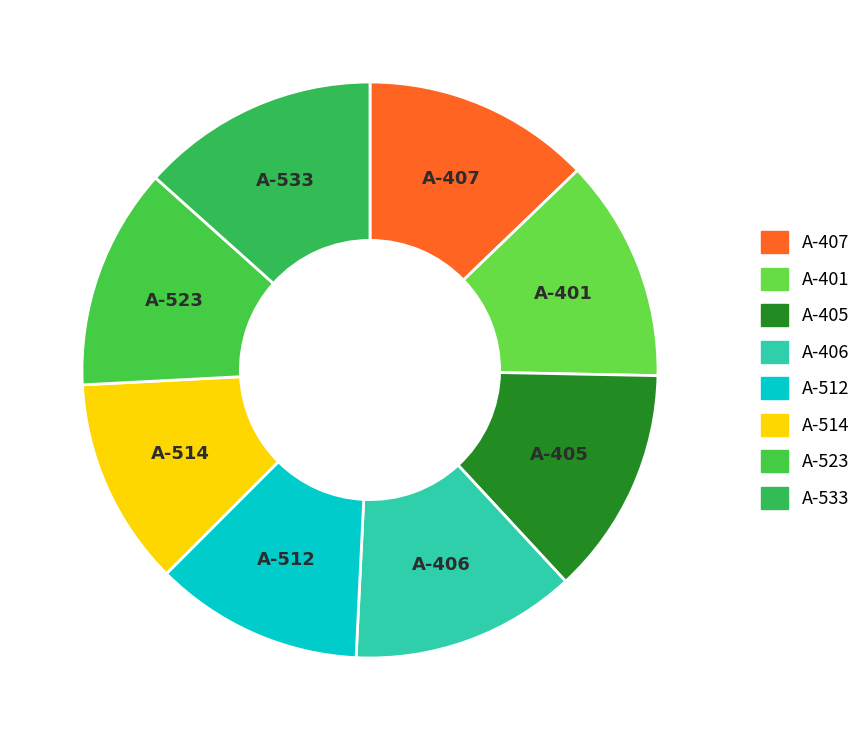

Do A-406 and A-512 together represent more than half of the pie?

No